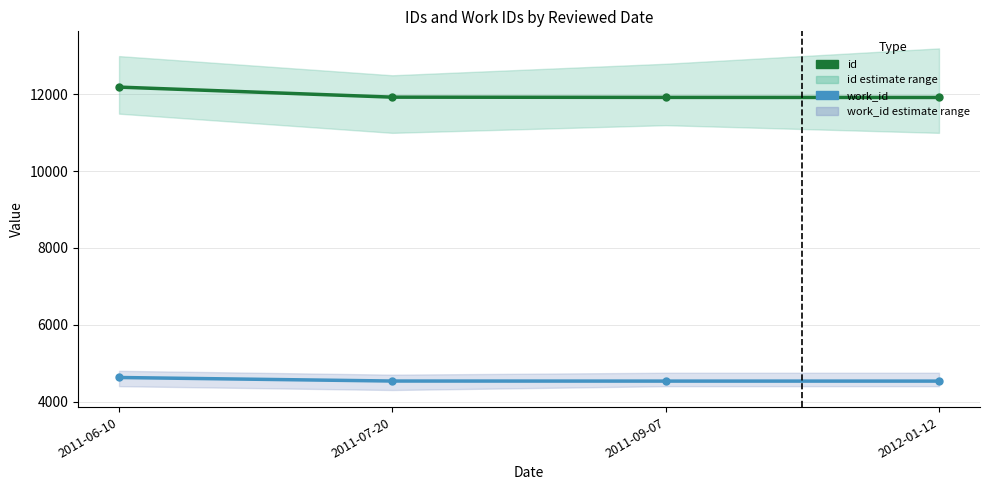

True or false: id and work_id cross at least once.

False